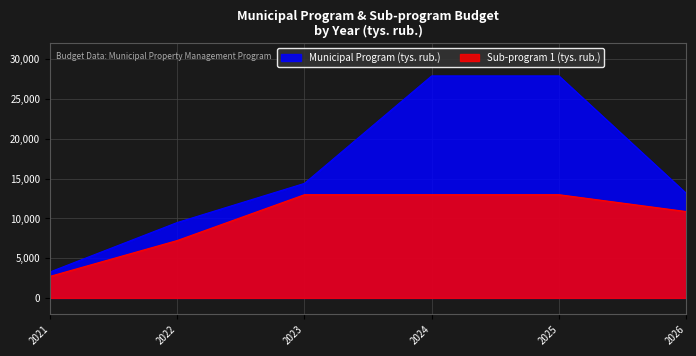

What is the approximate value of Municipal Program (tys. rub.) at 2021?

3264.6